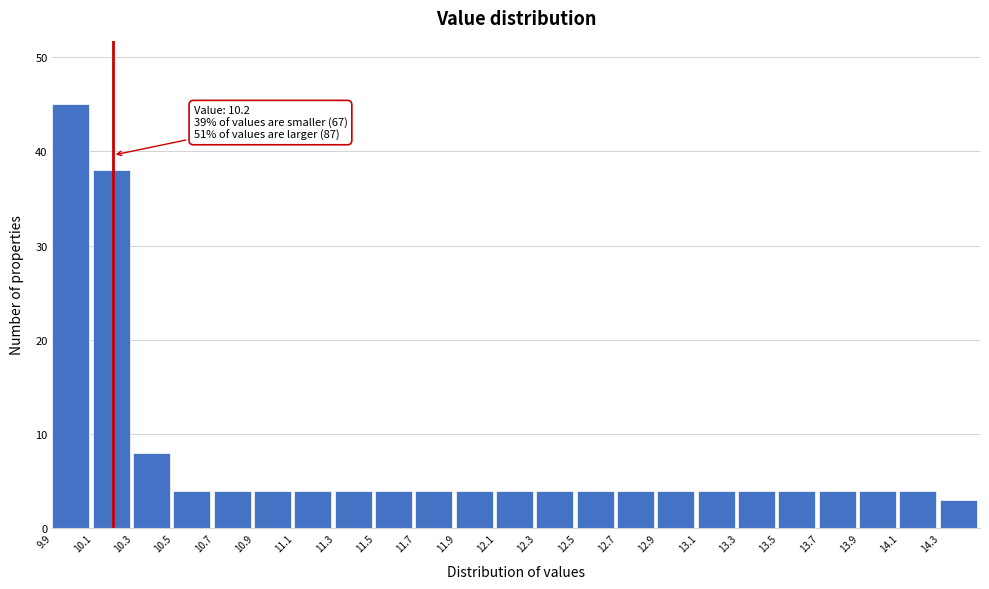

Over which range of the x-axis is the bar tallest?

9.9 to 10.1